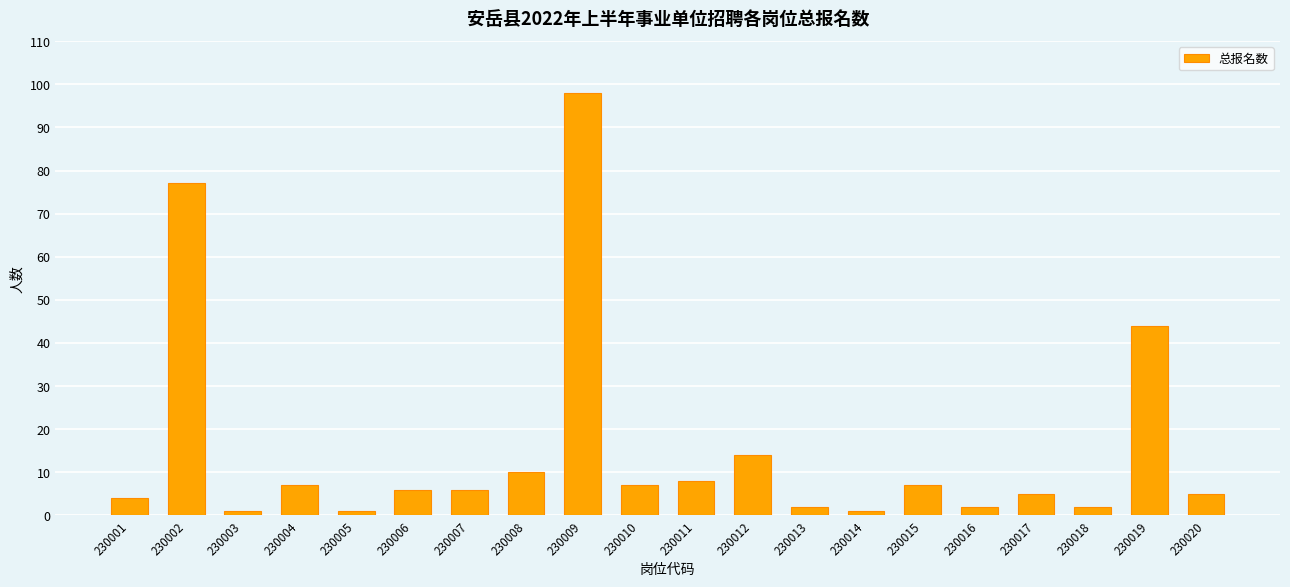

The value at 230020 is 5. True or false?

True